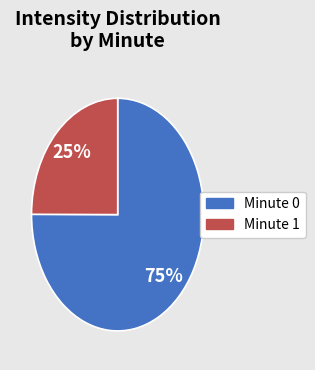

Is there any slice that represents more than half of the pie?

Yes